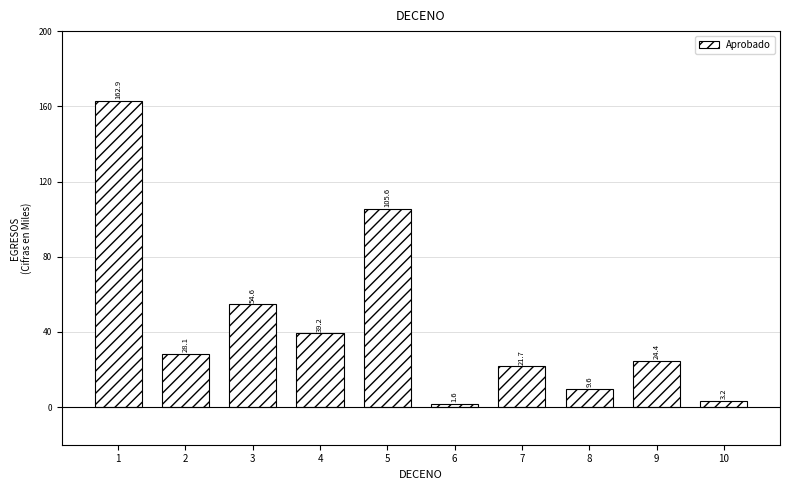

Does the chart contain any negative values?

No